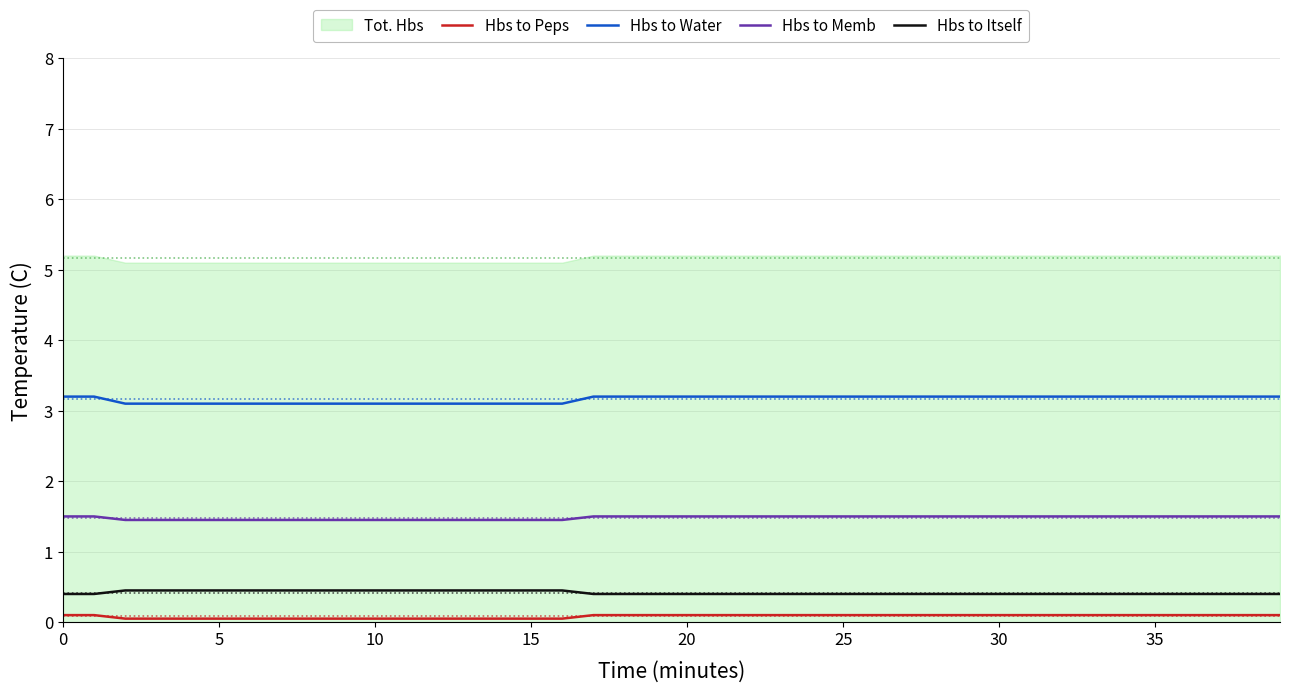

What is the maximum value for Hbs to Memb?

1.5